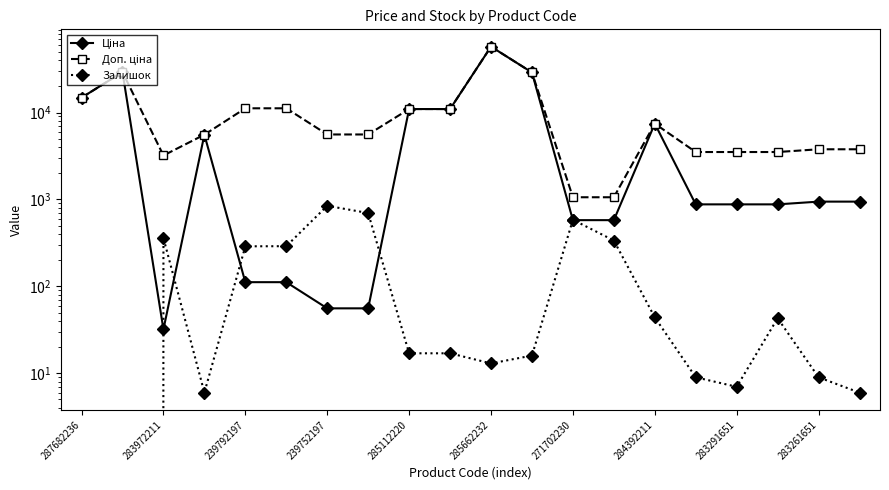

Which series has the largest total across all categories?

Доп. ціна